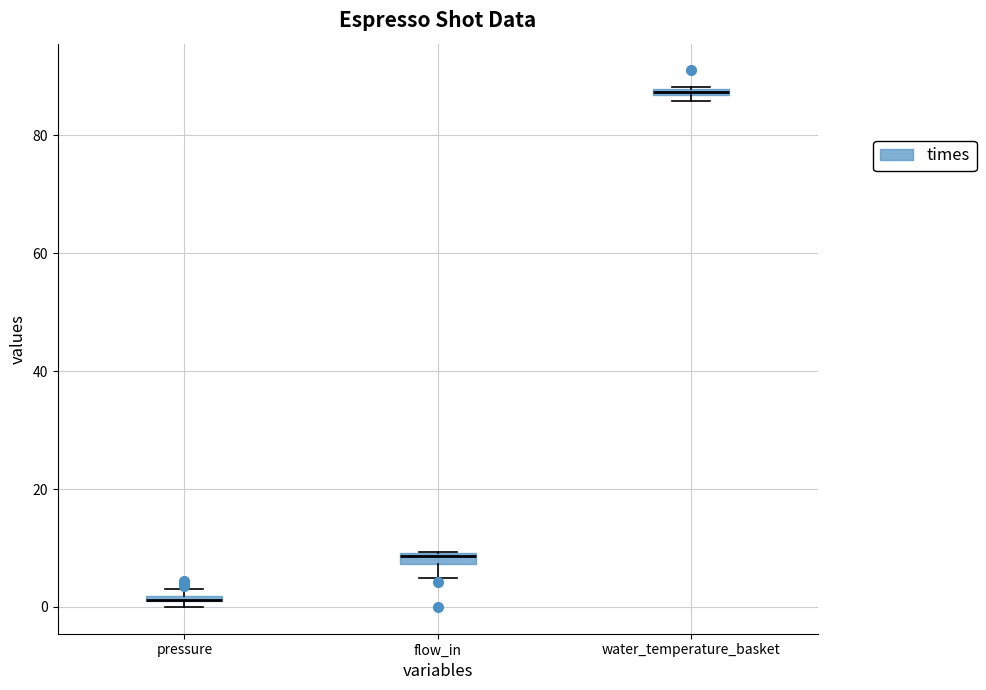

Where is the upper edge of the box for water_temperature_basket on the y-axis? The values are not printed on the chart, so give them approximately, as read against the axis.

88